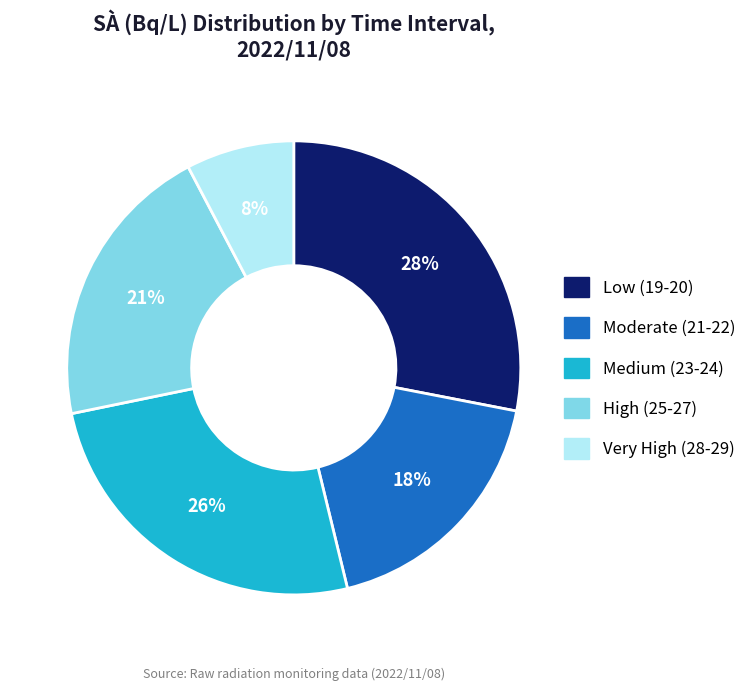

Which slice is the largest?

Low (19-20)